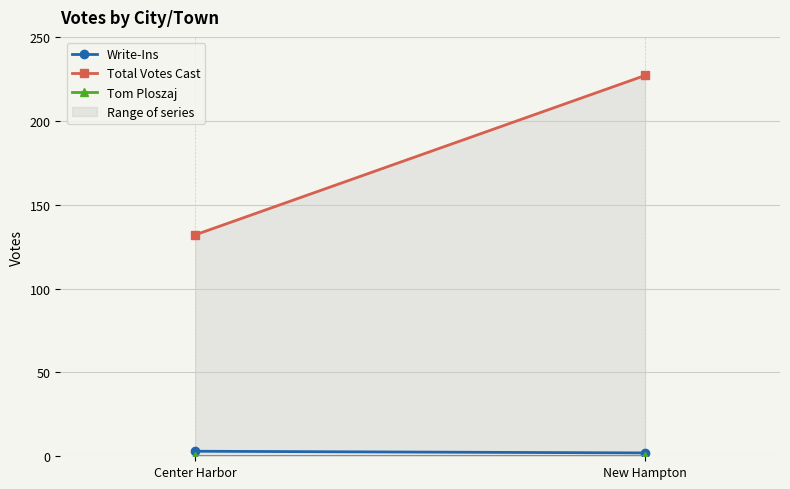

Reading right to left, transcribe all the data shown in this chart.

Write-Ins: 2	3
Total Votes Cast: 227	132
Tom Ploszaj: 0	0